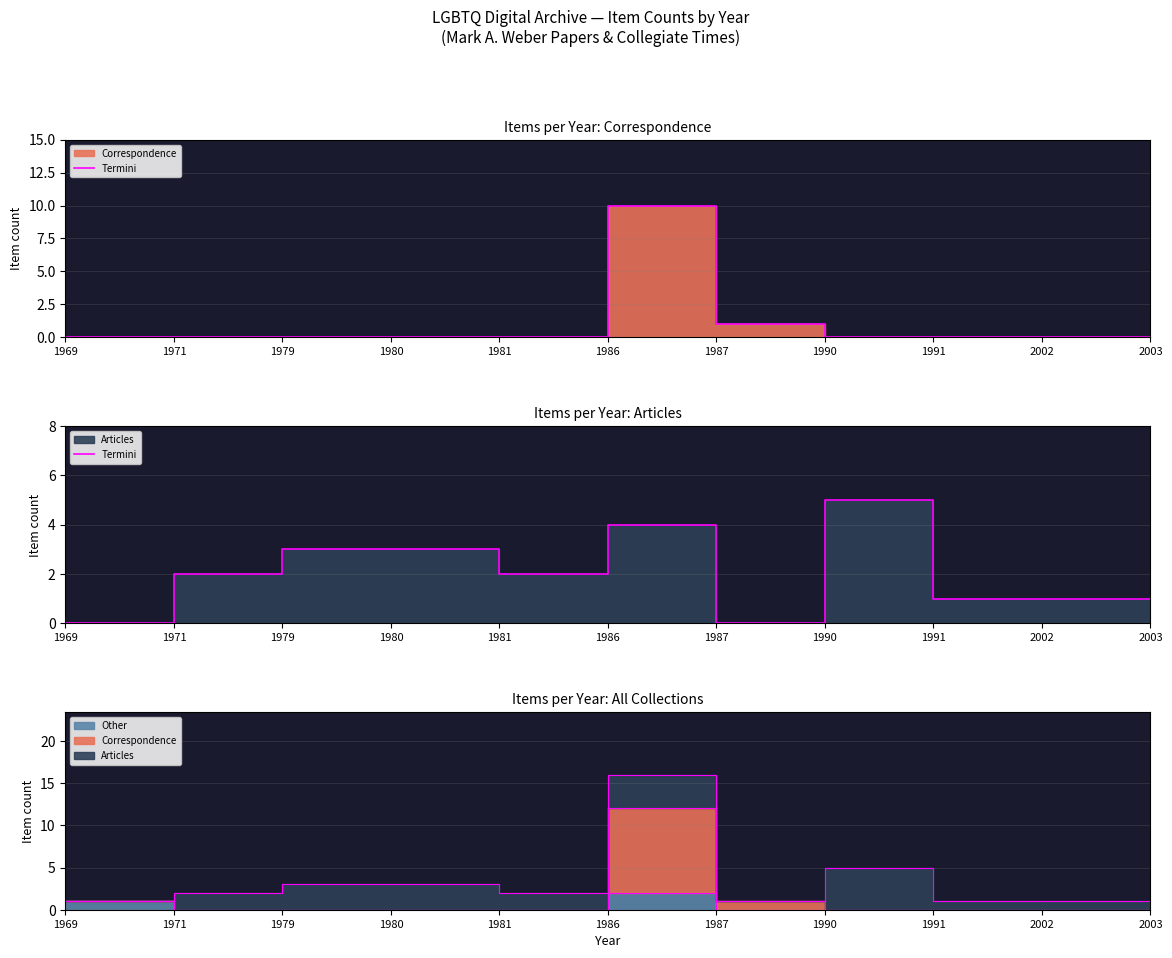

What is the value of the 10th point from the left?

1